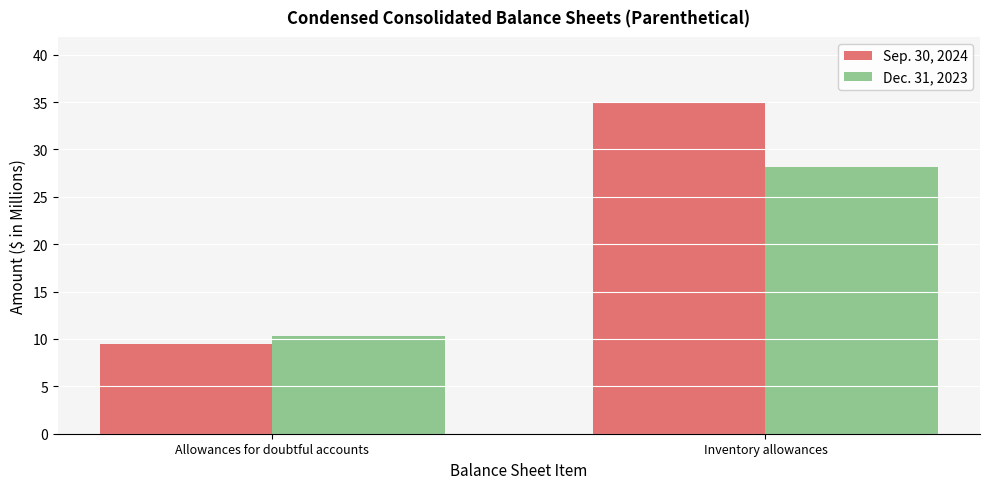

What is the sum of the Dec. 31, 2023 values at Inventory allowances and Allowances for doubtful accounts?

38.4